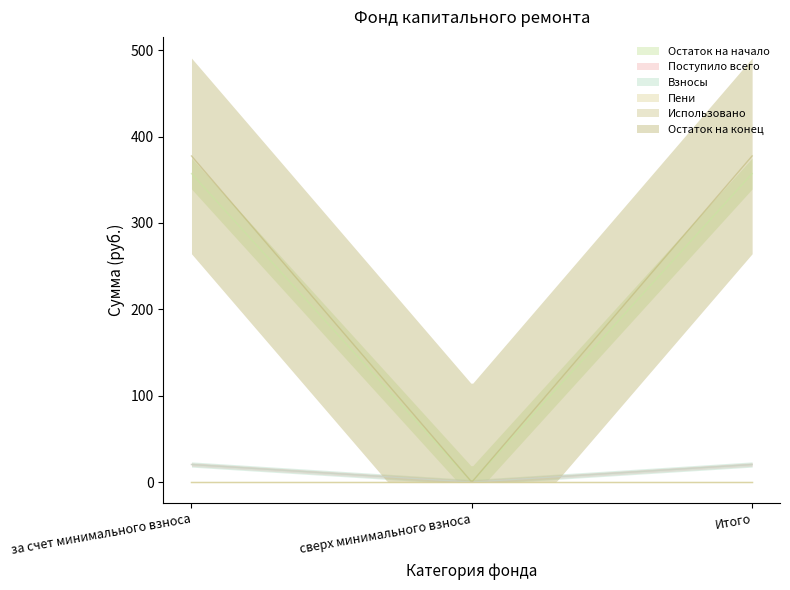

What position from the left is сверх минимального взноса?

2